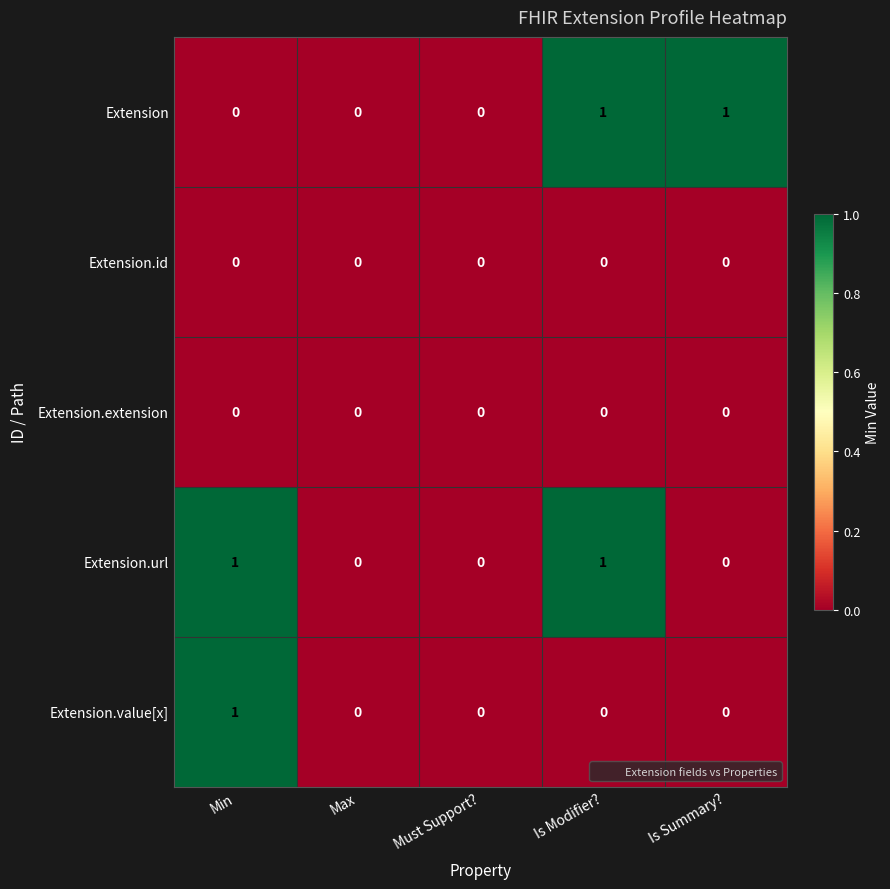

Count the Extension.url values in the range 0 to 1.

5